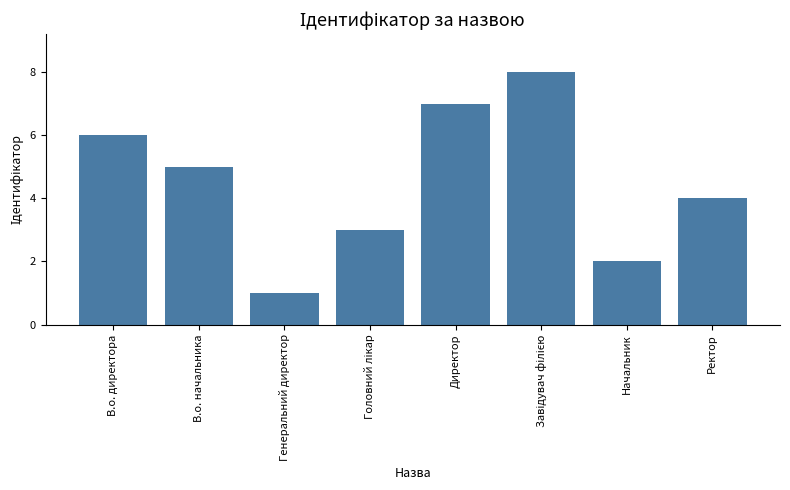

Reading left to right, what are all the values shown in this chart?

6	5	1	3	7	8	2	4